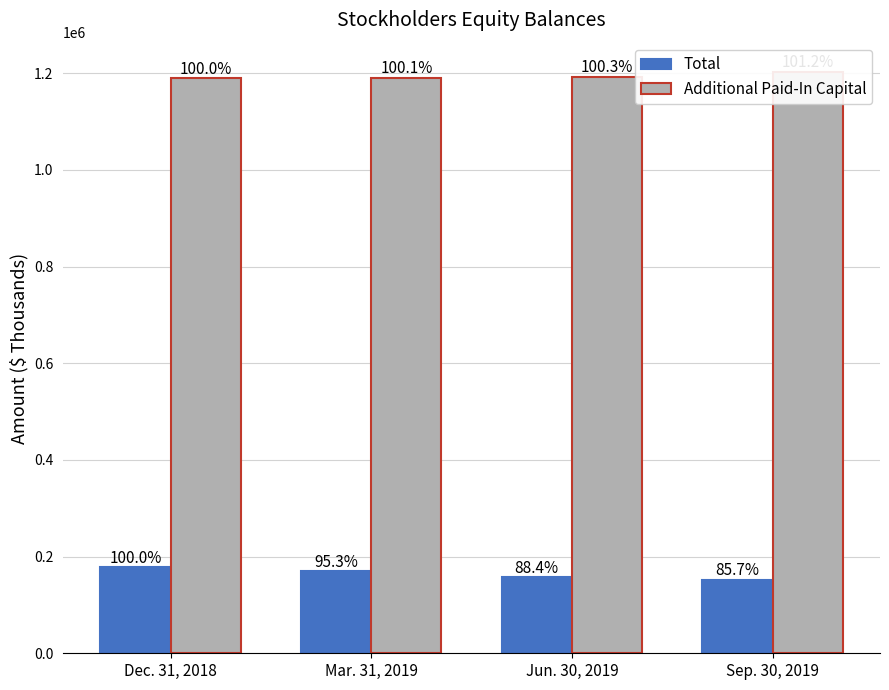

Which series has the largest range (max minus min)?

Total